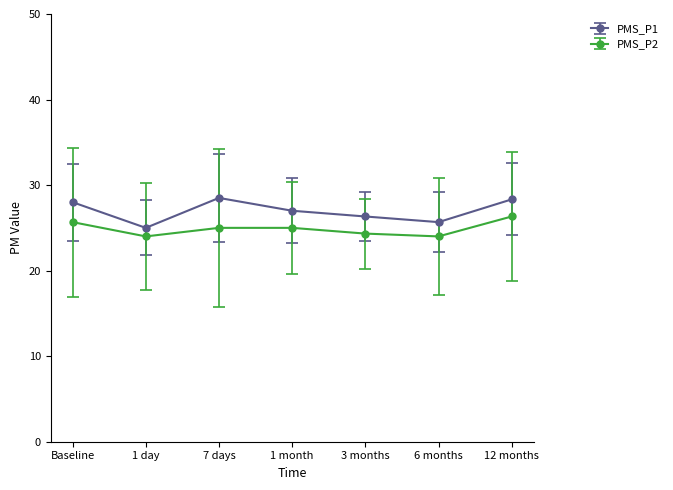

The PMS_P1 series shows 26.3 at 3 months. True or false?

True